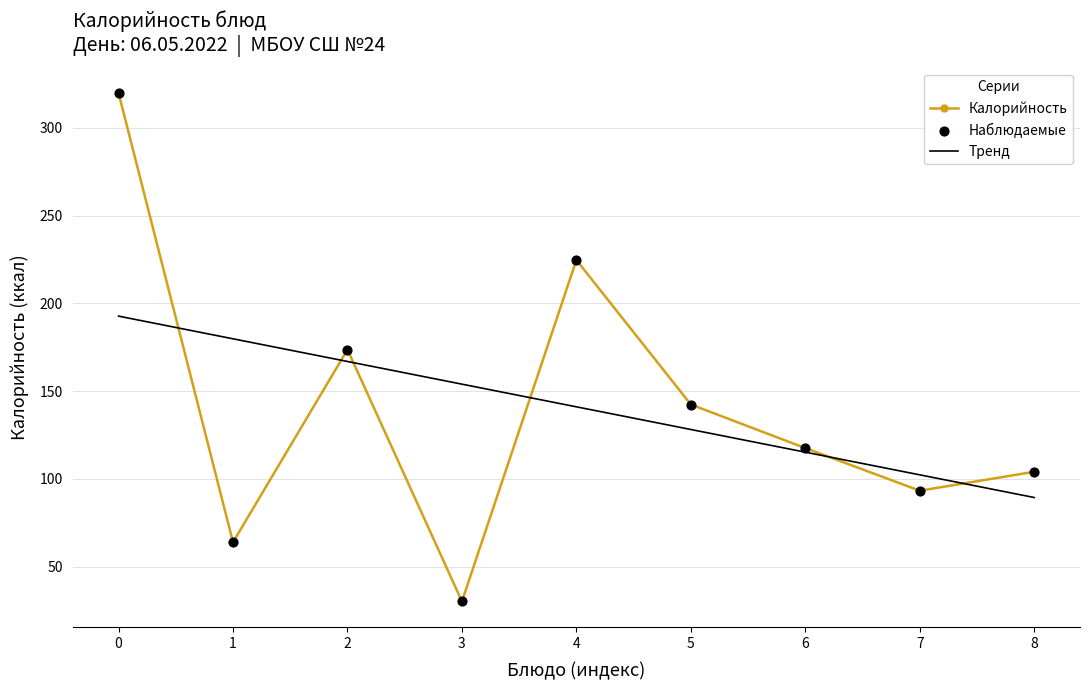

At which category does Калорийность reach its first local valley?

1